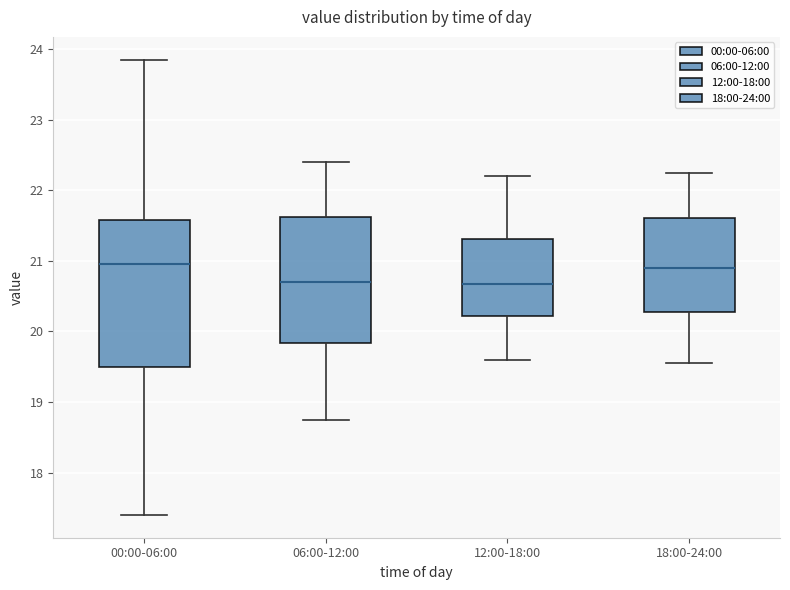

Where does the median line of the box for 18:00-24:00 sit on the y-axis? The values are not printed on the chart, so give them approximately, as read against the axis.

20.9